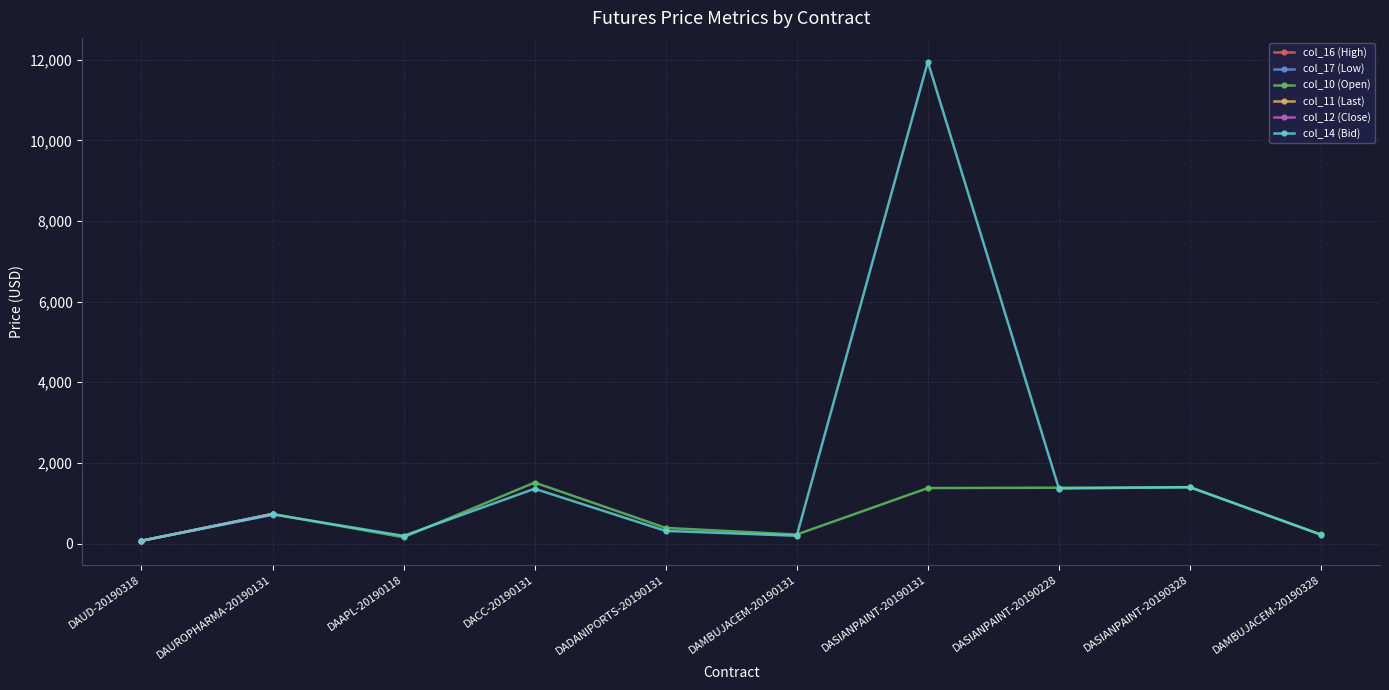

How many values in col_16 (High) are above zero?

2